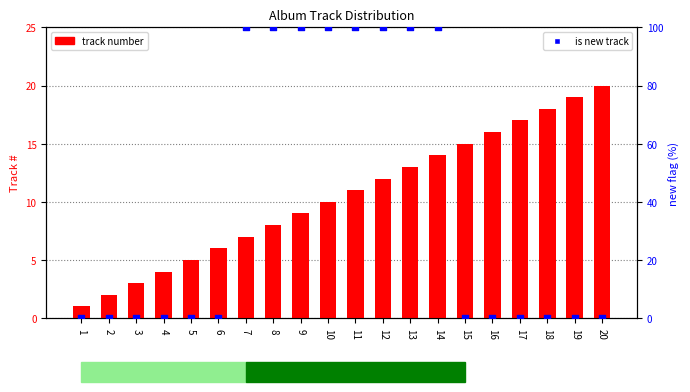

Is the value of is new track at 9 greater than the value of track number at 9?

Yes